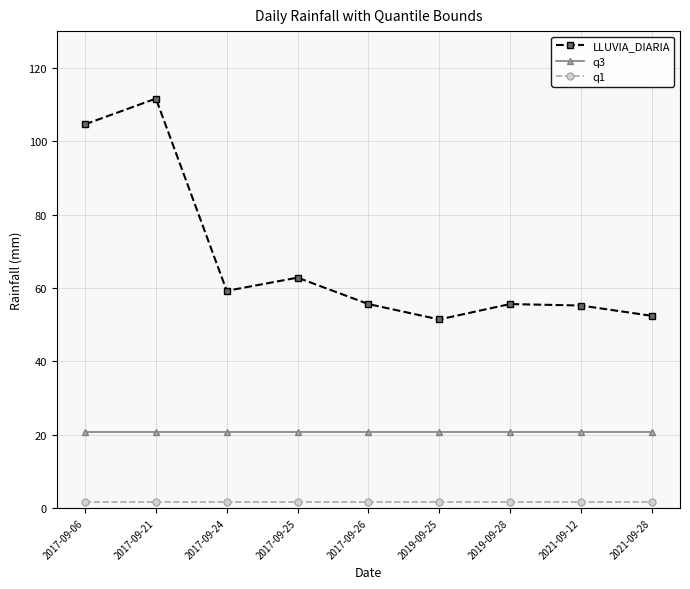

What is the maximum value for LLUVIA_DIARIA?

111.6